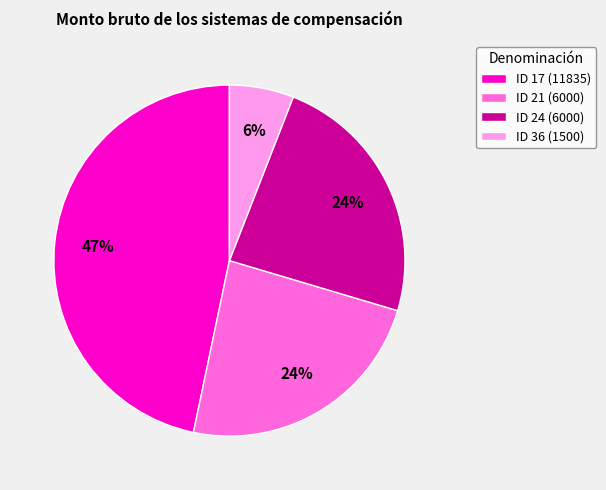

How many slices are in this pie chart?

4